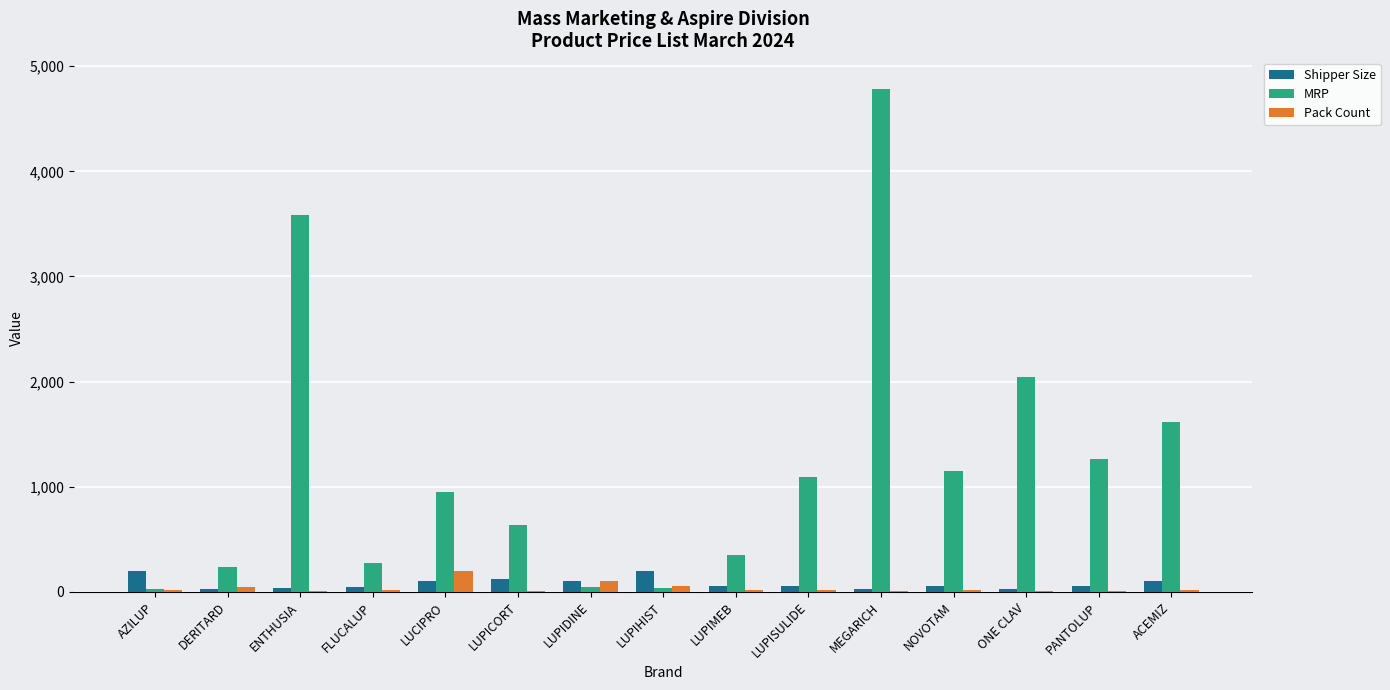

What is the sum of all Shipper Size values?

1228.0